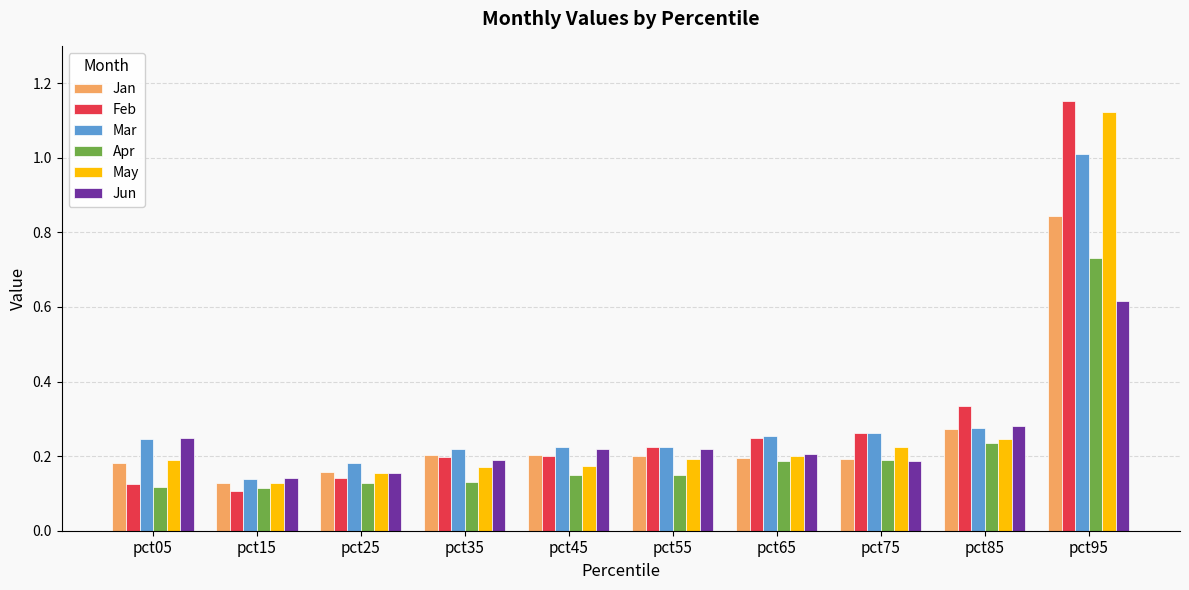

Between pct25 and pct75, which series saw the biggest shift?

Feb